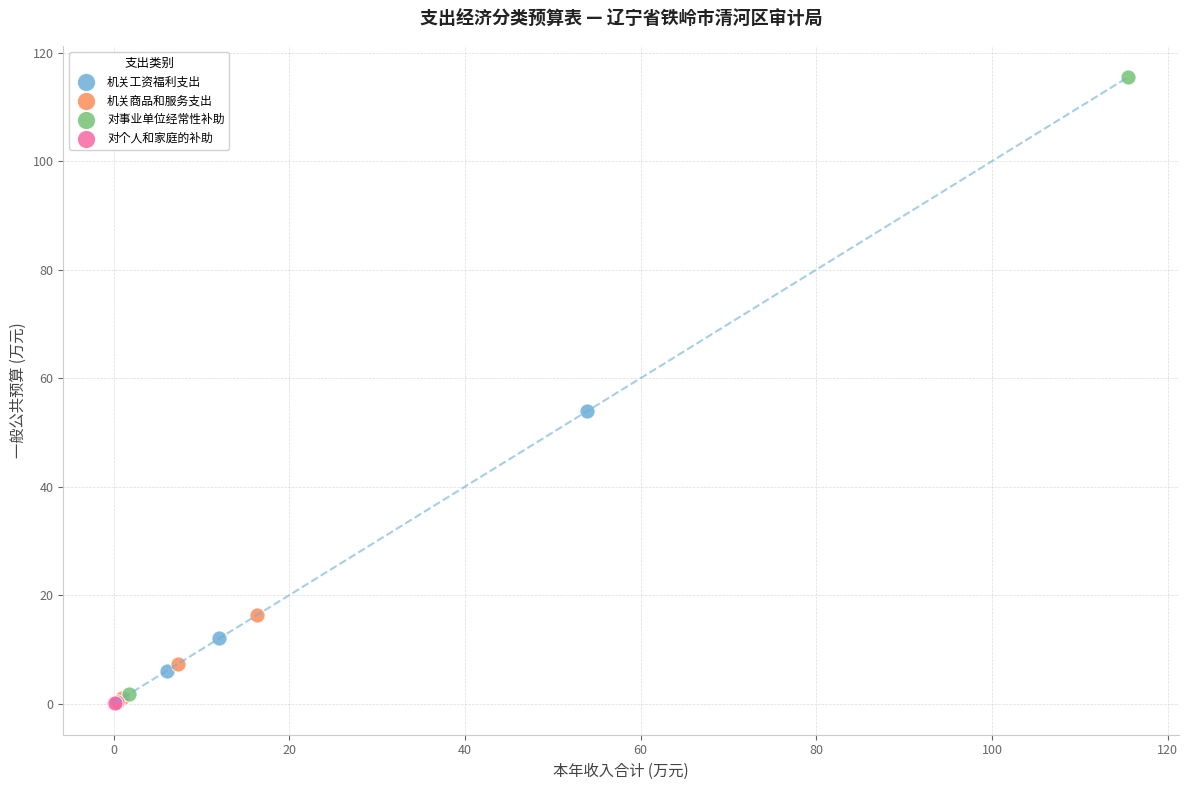

Which series contains the highest Y value?

对事业单位经常性补助